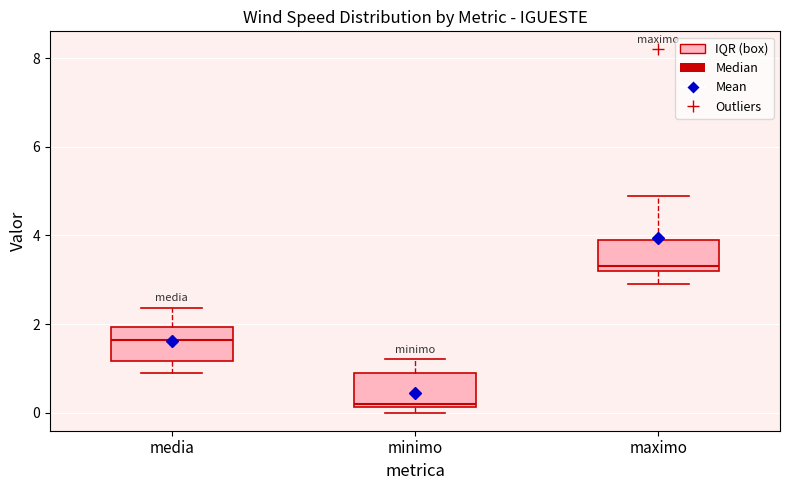

Which box's median line is the highest?

maximo